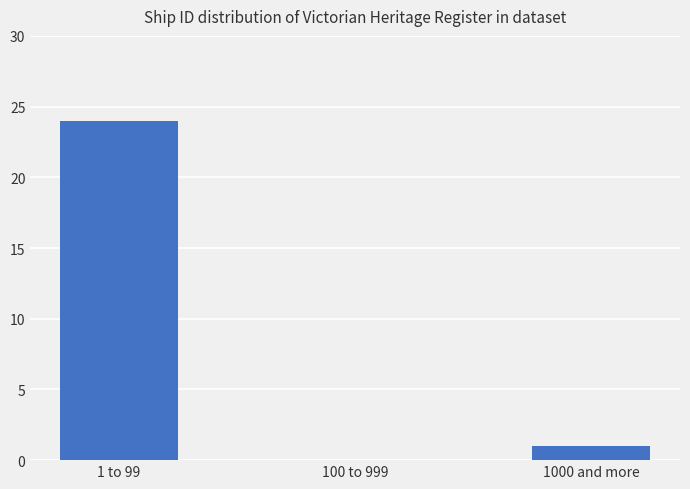

Which category has the highest value across all series?

1 to 99